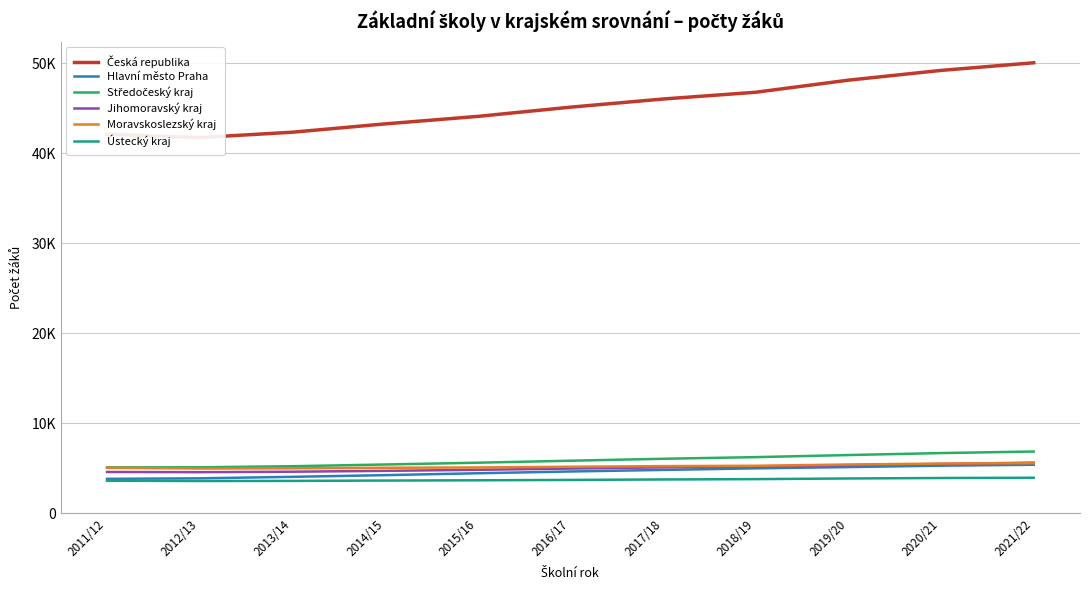

Between 2016/17 and 2018/19, which series saw the biggest shift?

Česká republika